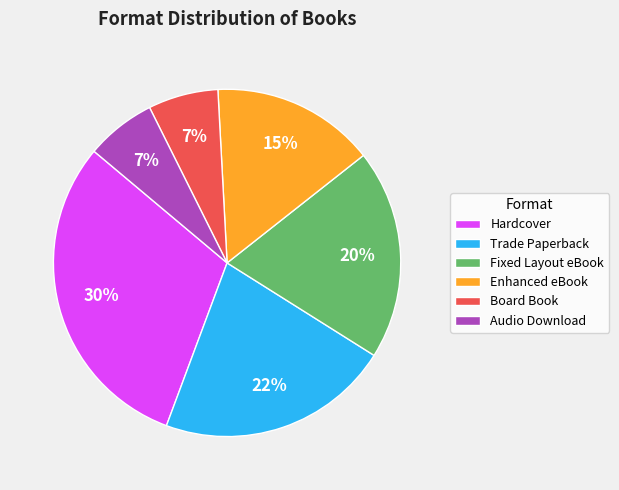

To the nearest percent, what percentage of the pie is Audio Download?

7%